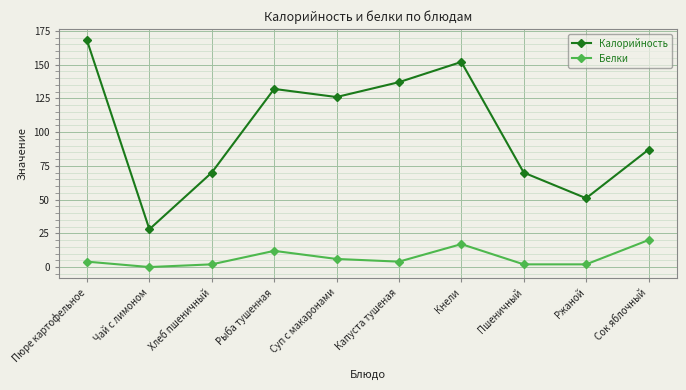

At which label does Белки reach its minimum?

Чай с лимоном